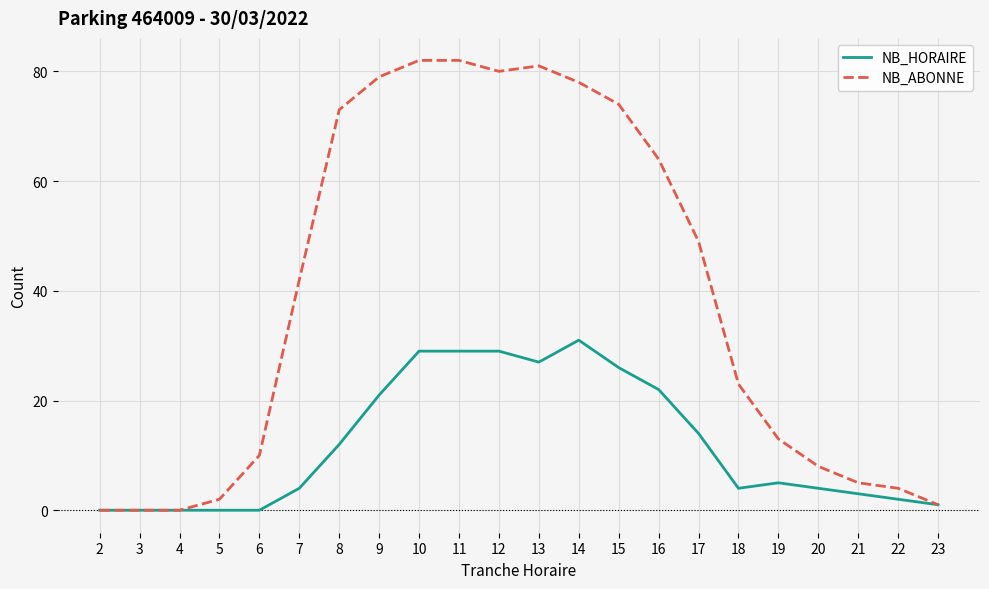

What is the average value of the NB_ABONNE series?

39